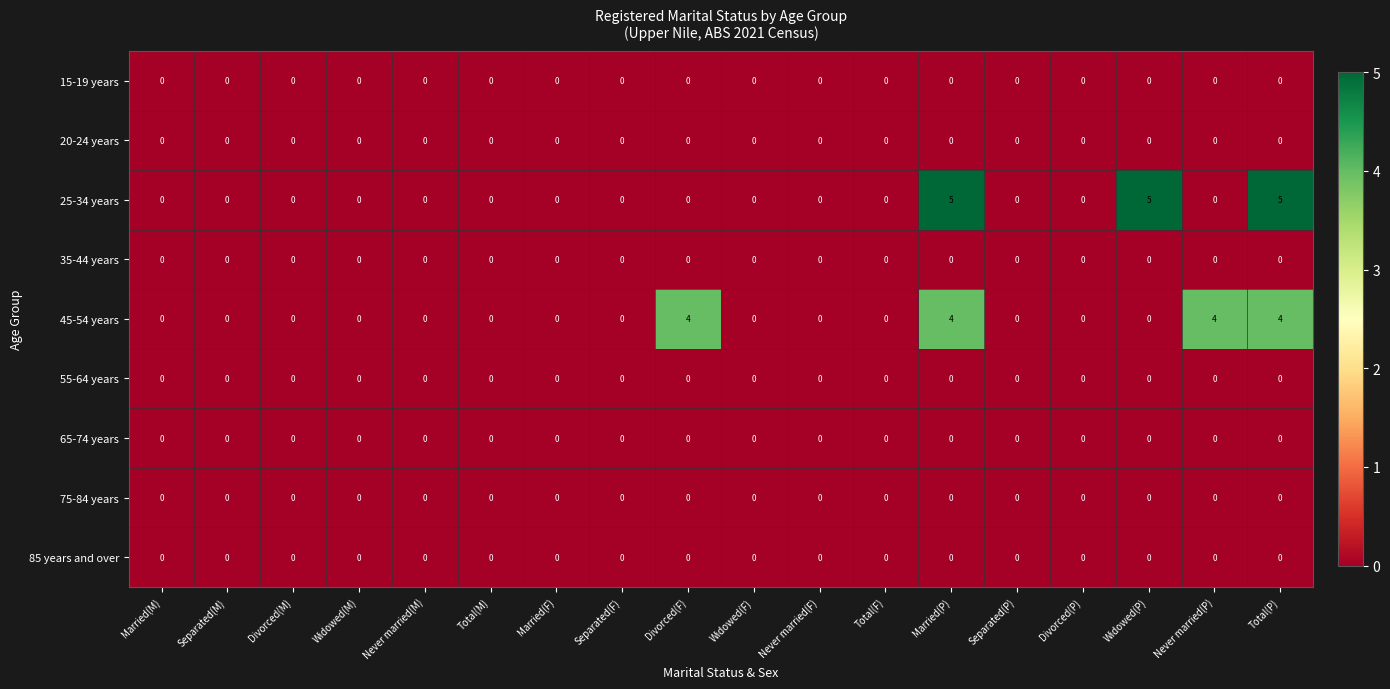

Which series has the largest range (max minus min)?

25-34 years